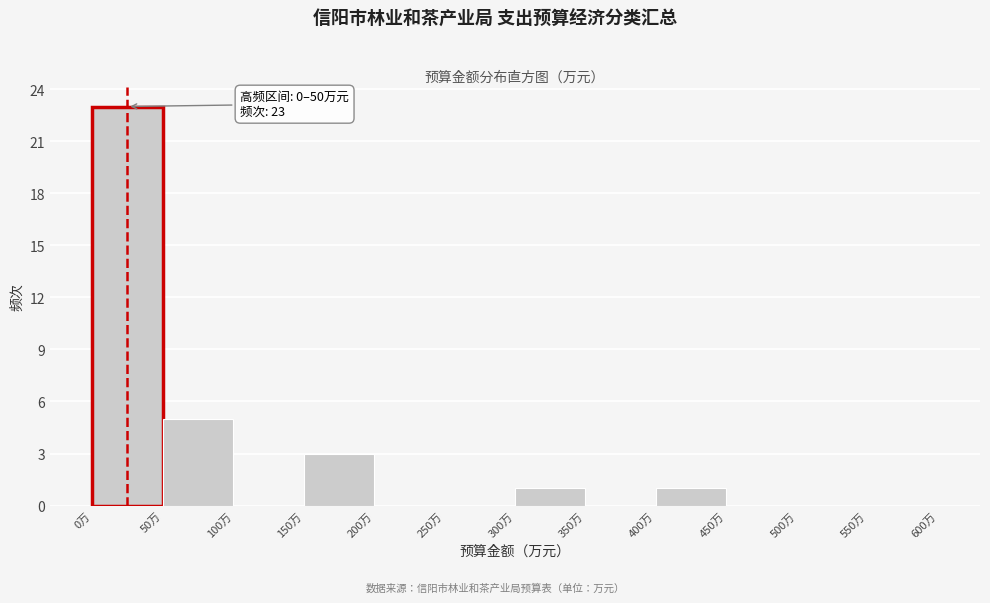

Over which range of the x-axis is the bar tallest?

0 to 50